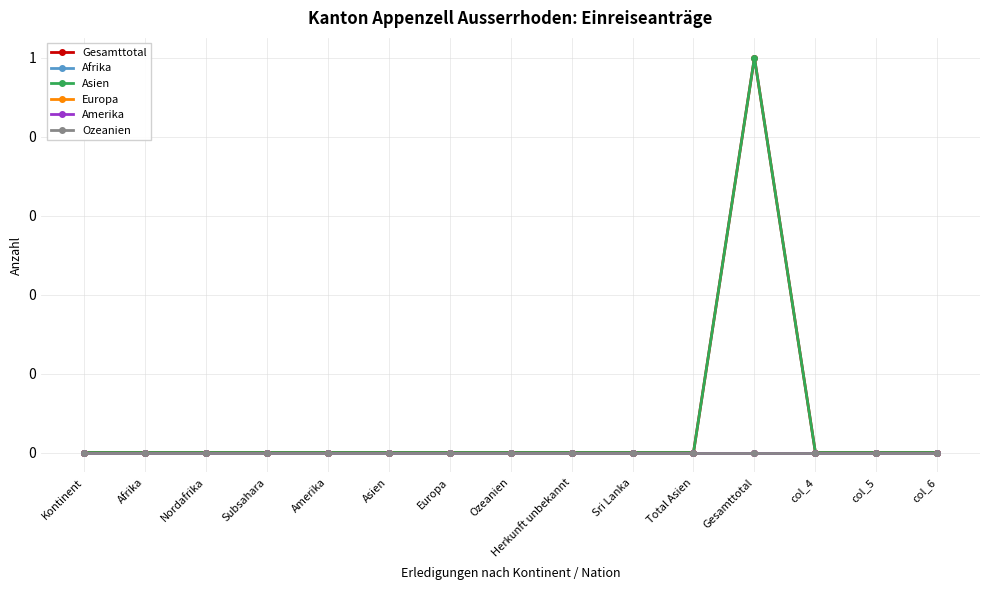

At which label does Ozeanien reach its peak?

Kontinent